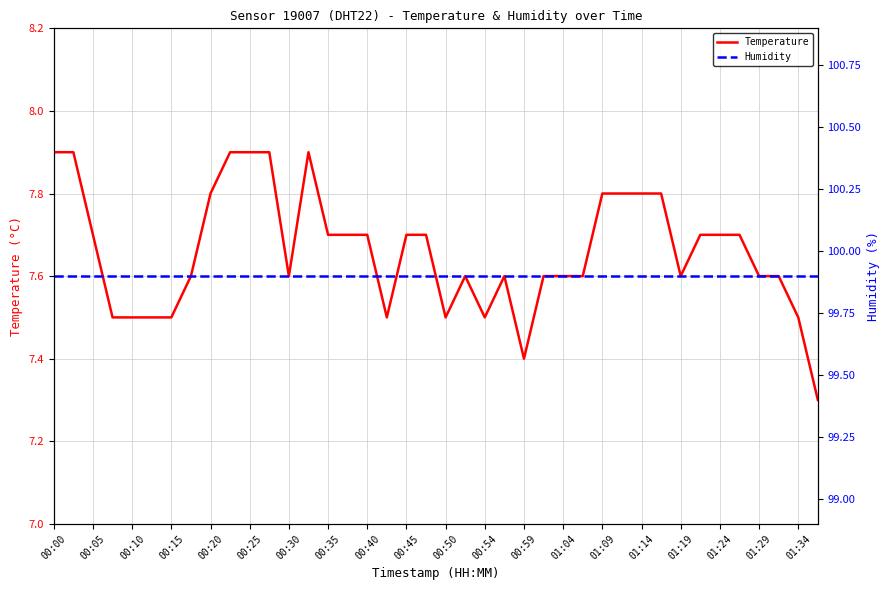

The value of Temperature at 00:05 is 7.7. True or false?

True